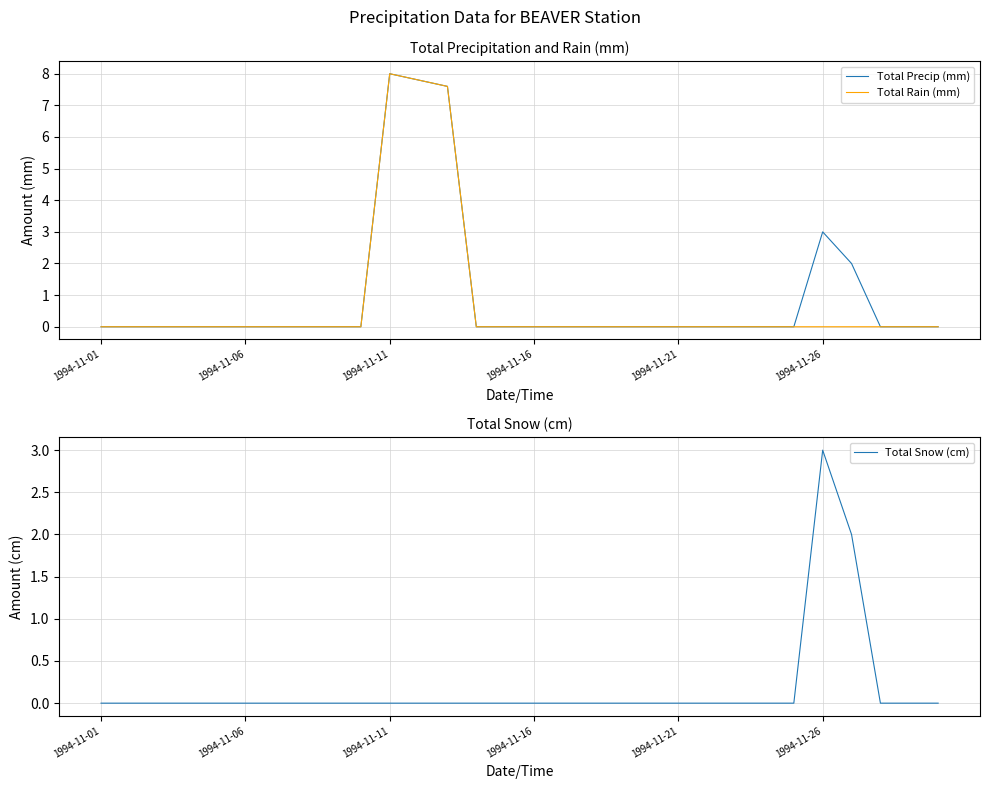

How many values in Total Precip (mm) are above zero?

5